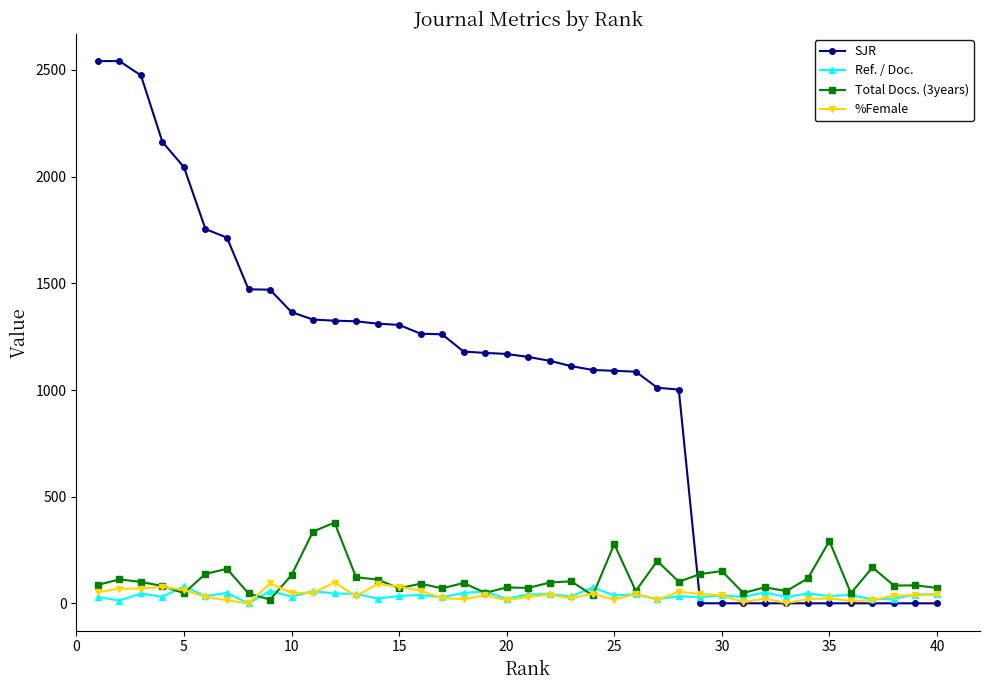

At how many categories does at least one series exceed 464?

28